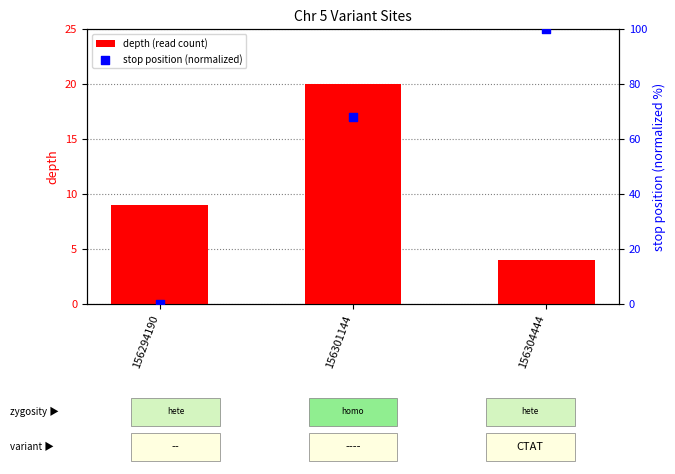

What is the total value across all series at 156304444?

104.0